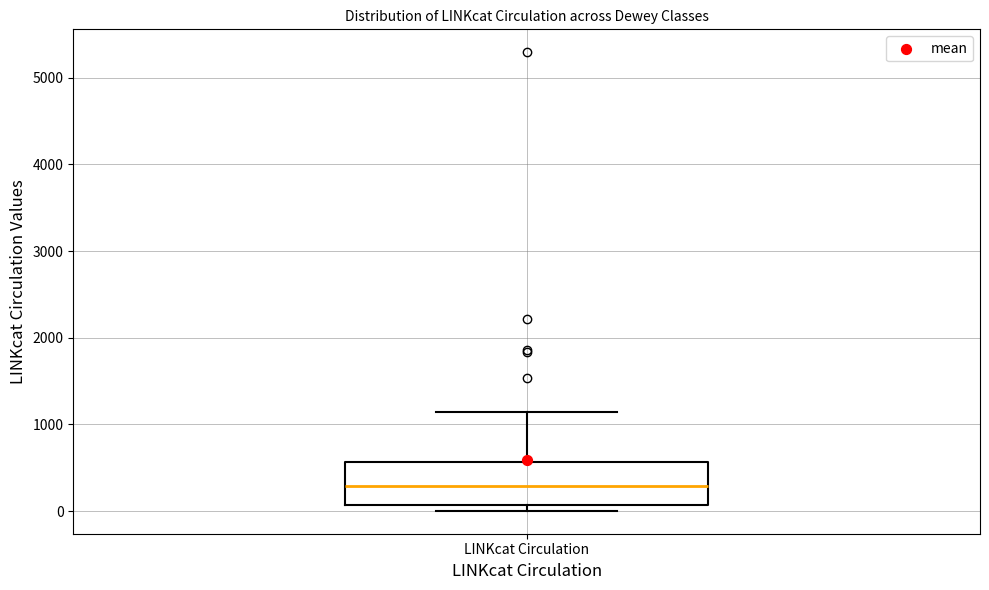

Read this box plot against the y-axis: the position of the median line, the range covered by the box, and the ends of both whiskers. The values are not printed on the chart, so give them approximately, as read against the axis.

median 300, box 100 to 600, whiskers 0 to 1100